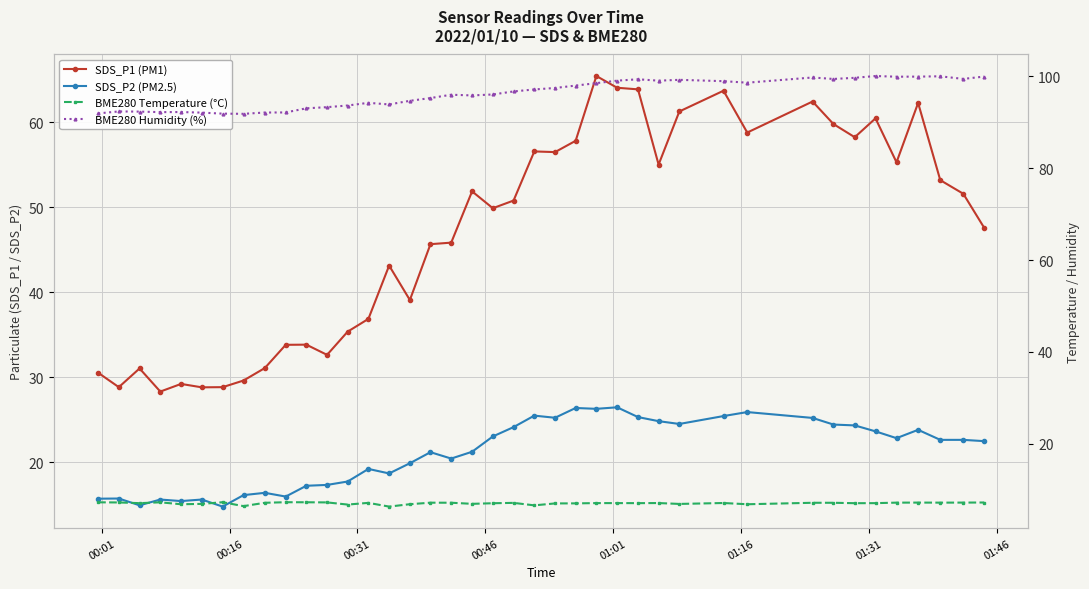

What are all the series names shown in the legend?

SDS_P1 (PM1), SDS_P2 (PM2.5), BME280 Temperature (°C), BME280 Humidity (%)